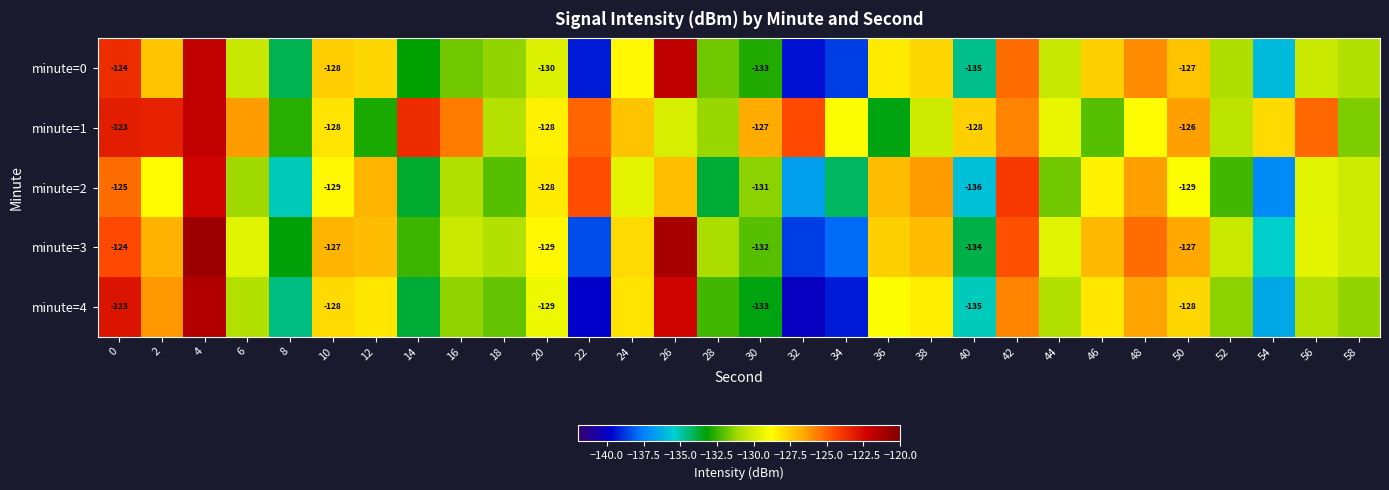

Rank the series by their maximum value, from highest to lowest.

minute=3, minute=4, minute=0, minute=1, minute=2